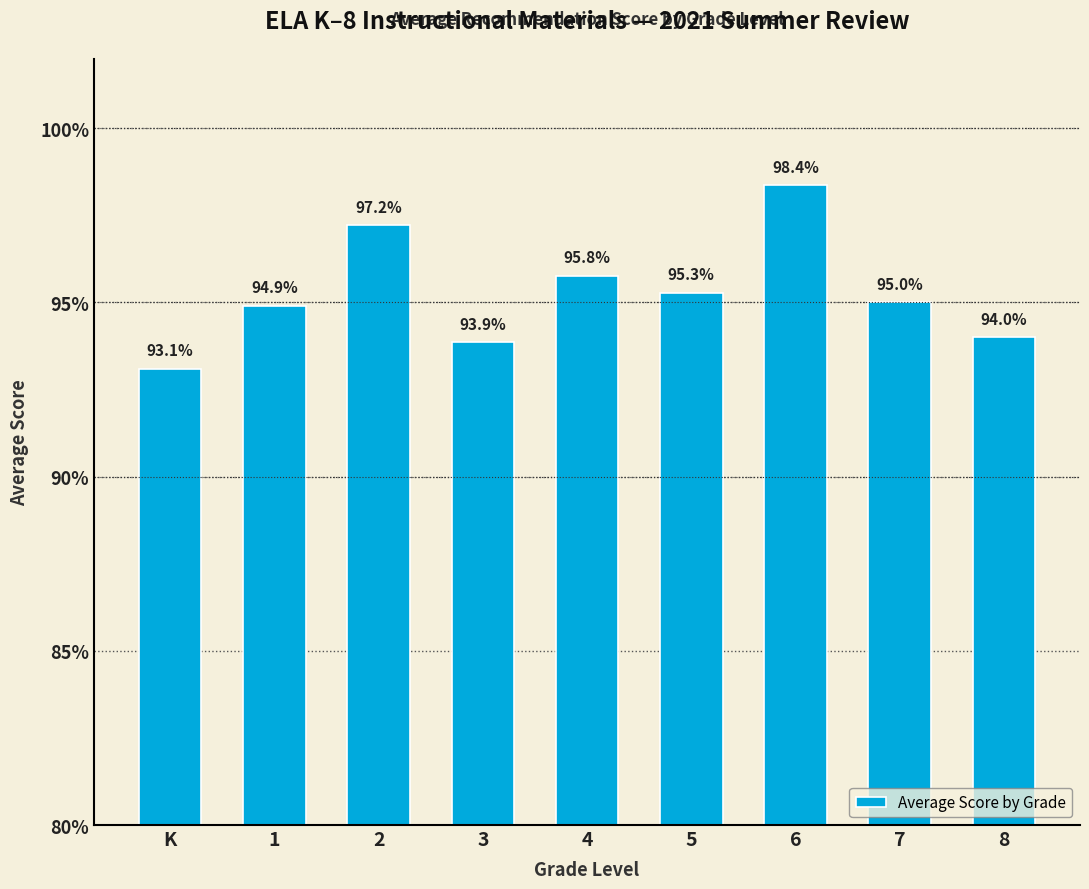

What position from the right is 5?

4